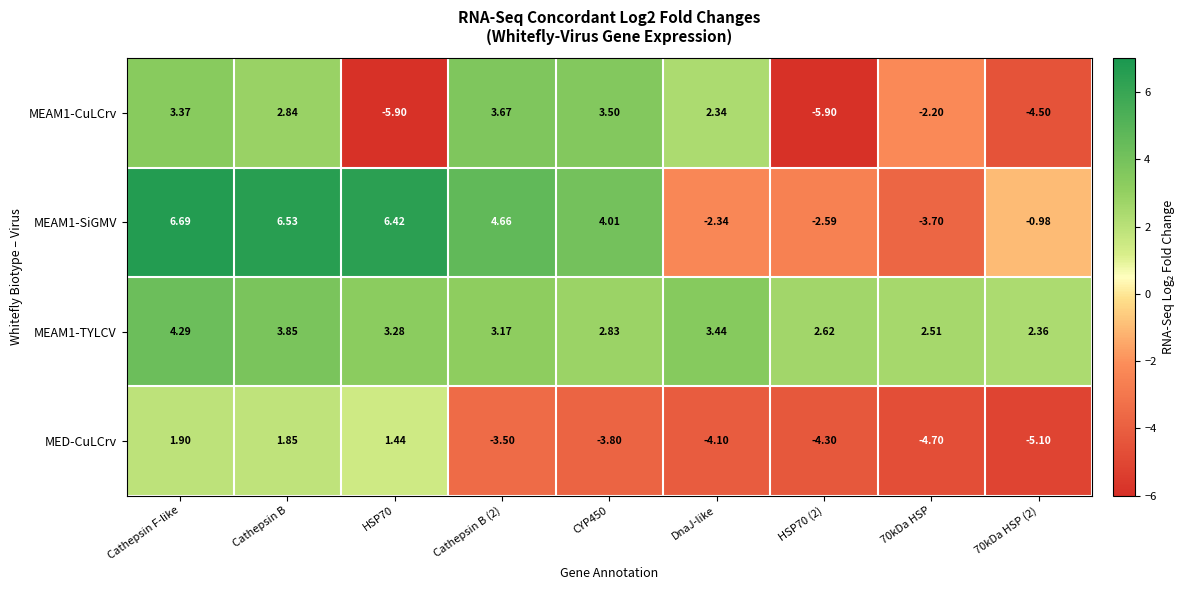

At which category is the sum across all series the highest?

Cathepsin F-like